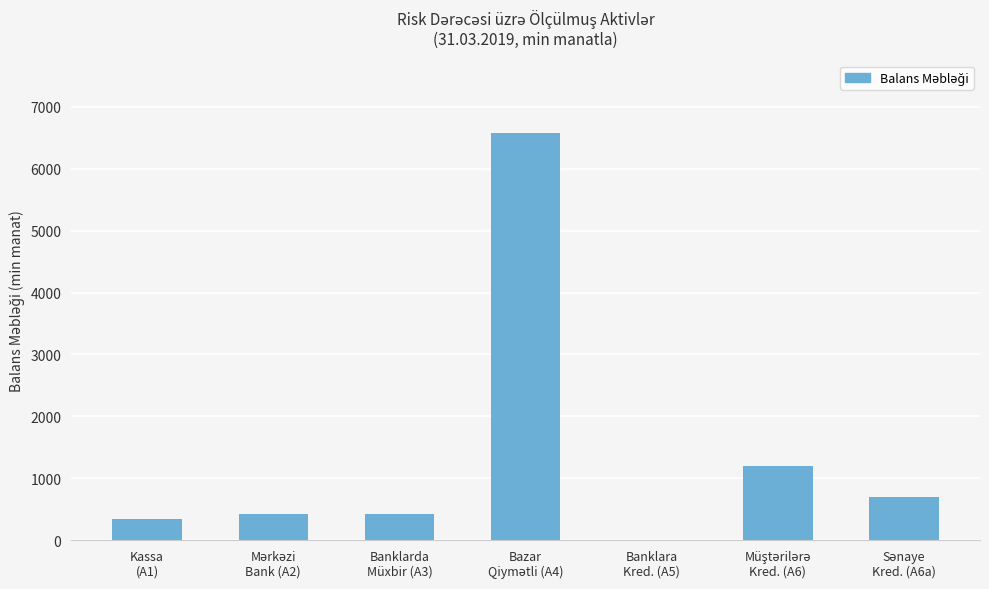

What is the maximum value shown in the chart?

6571.8